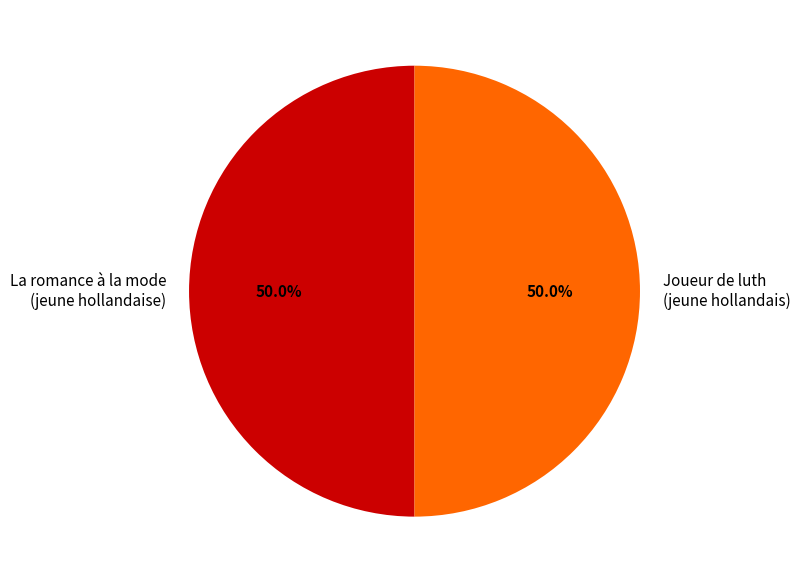

Combined, what portion of the pie is Joueur de luth (jeune hollandais) and La romance à la mode (jeune hollandaise)?

100.0%